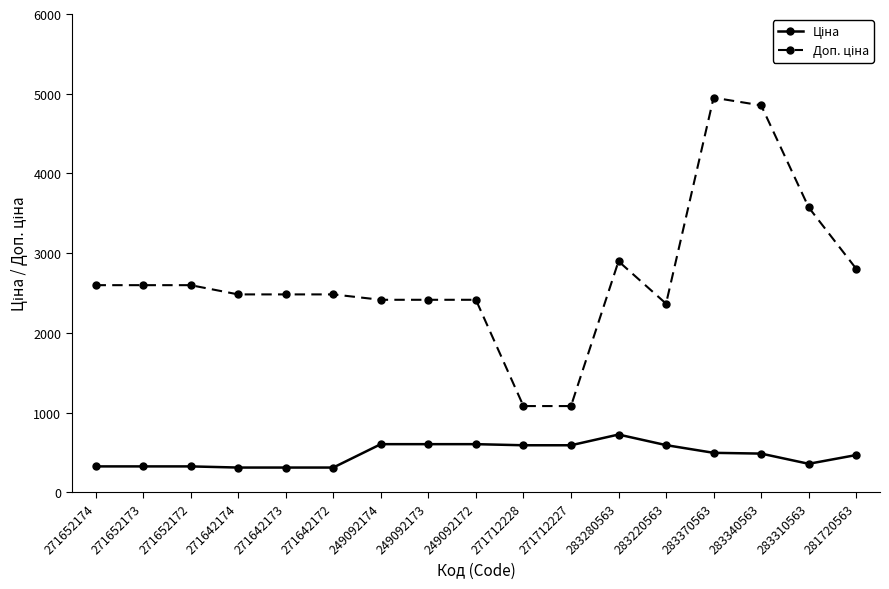

What is the label of the 16th point from the right?

271652173